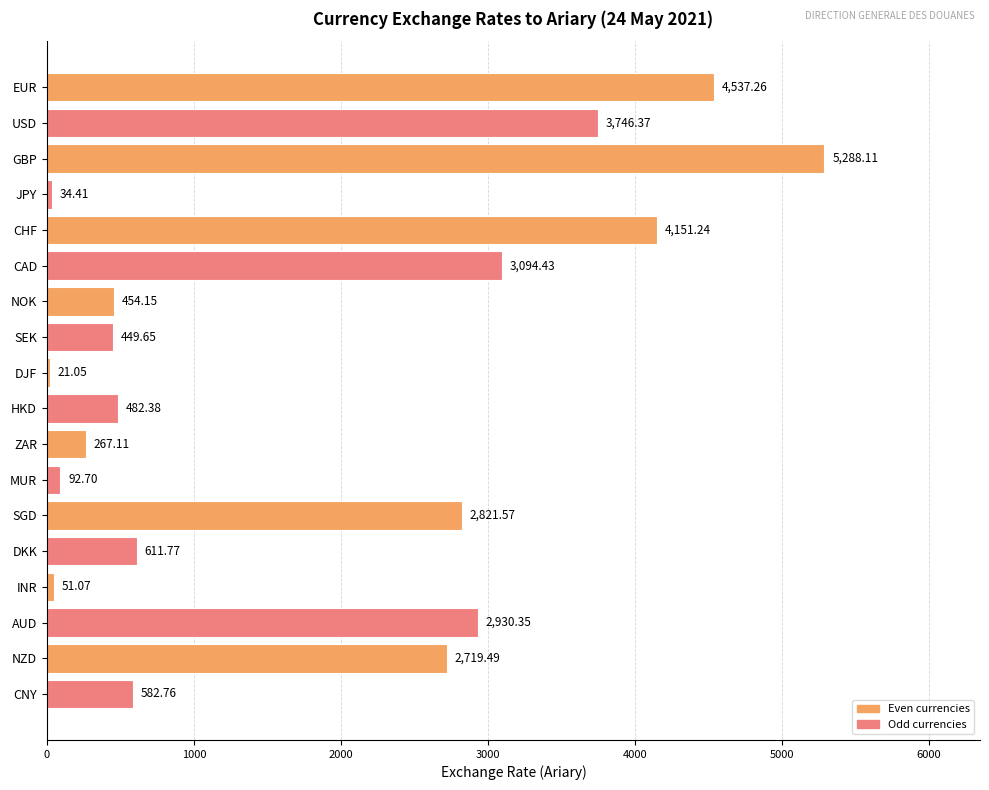

What is the change in value from DJF to DKK?

+590.7